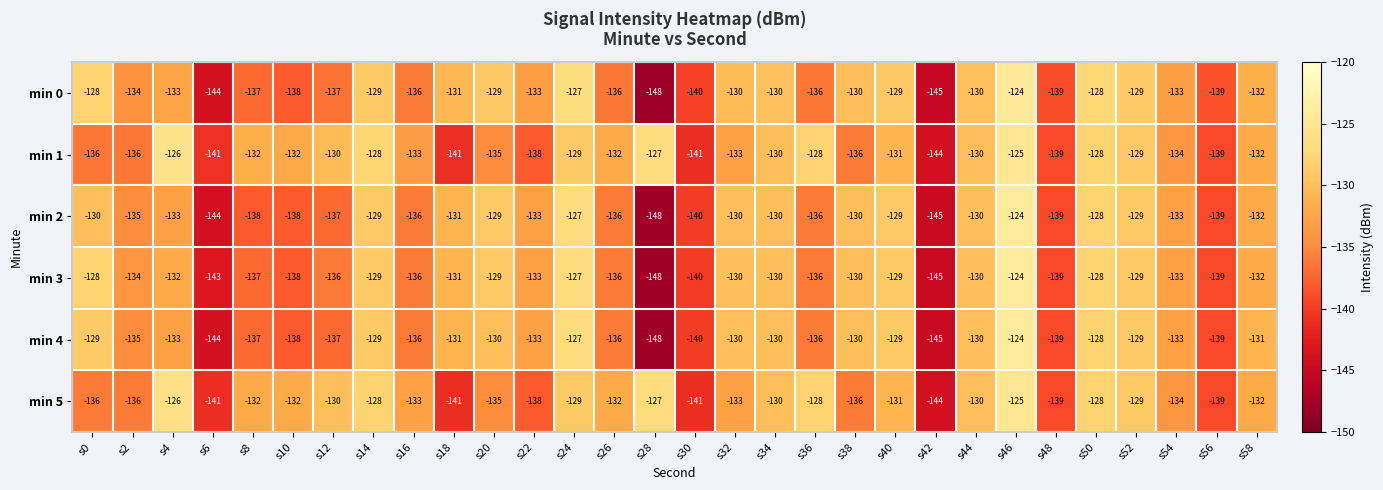

The min 5 series shows -128 at s36. True or false?

True